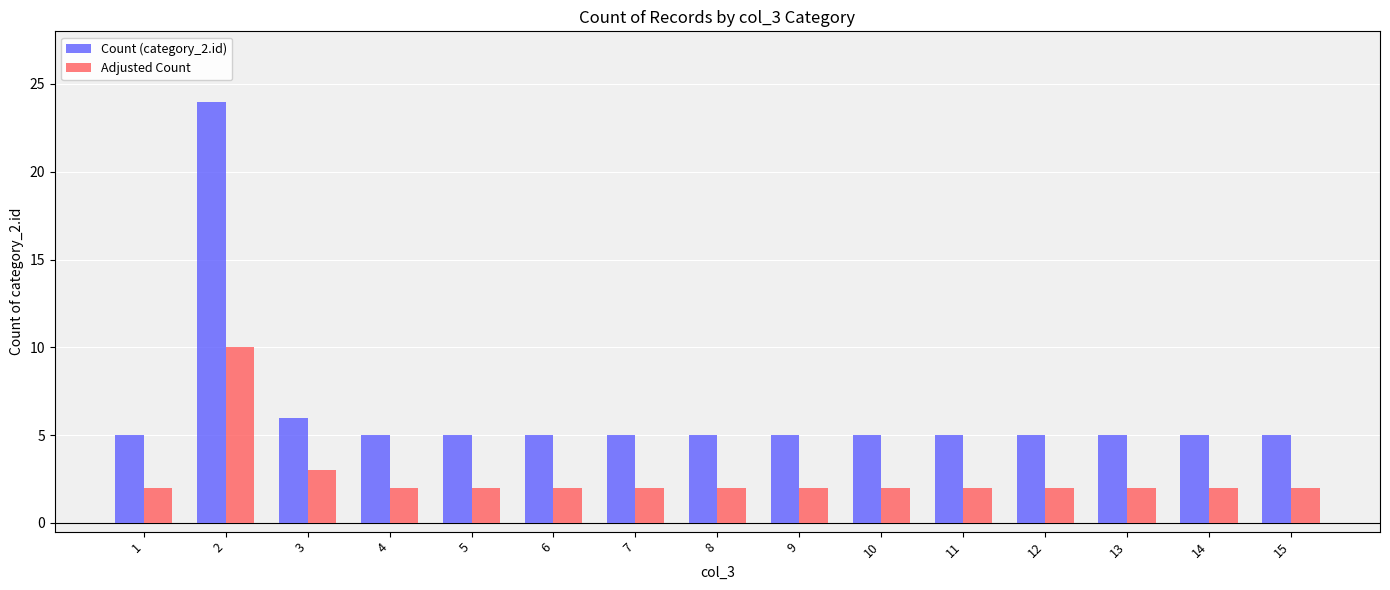

List the series in order of their overall mean, highest first.

Count (category_2.id), Adjusted Count